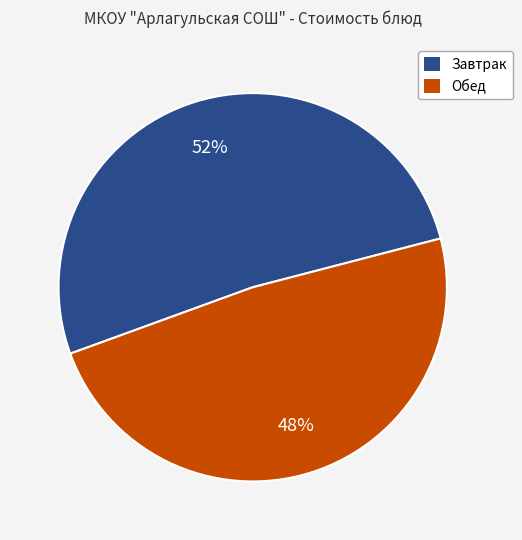

To the nearest percent, what is the average slice percentage?

50%